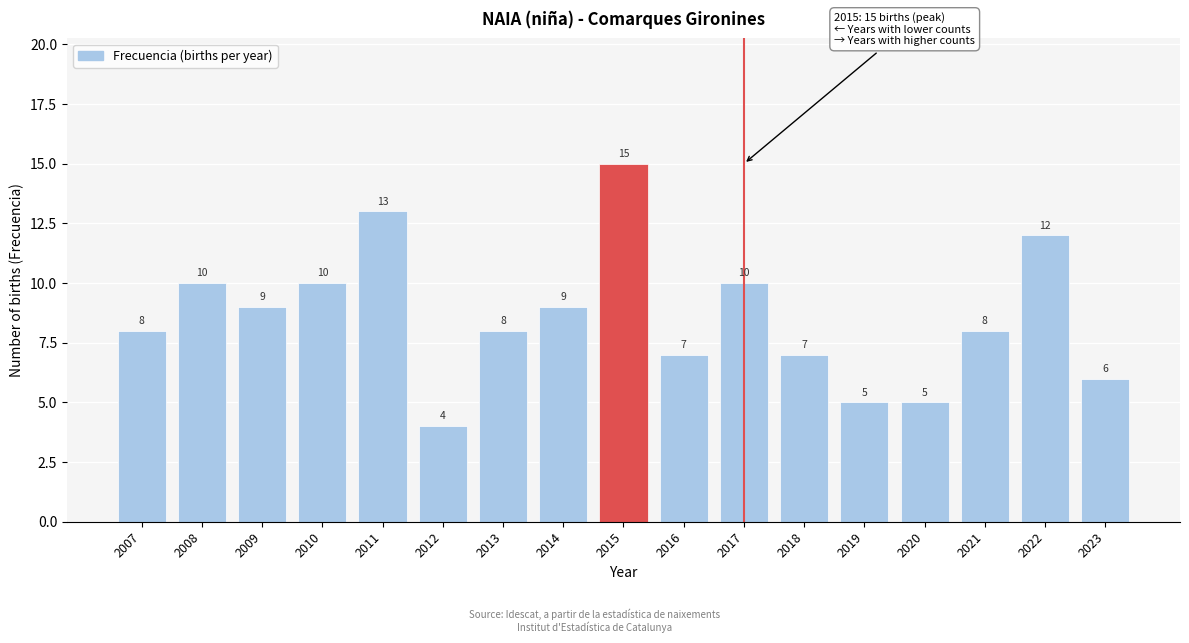

Reading right to left, what are all the values shown in this chart?

6	12	8	5	5	7	10	7	15	9	8	4	13	10	9	10	8